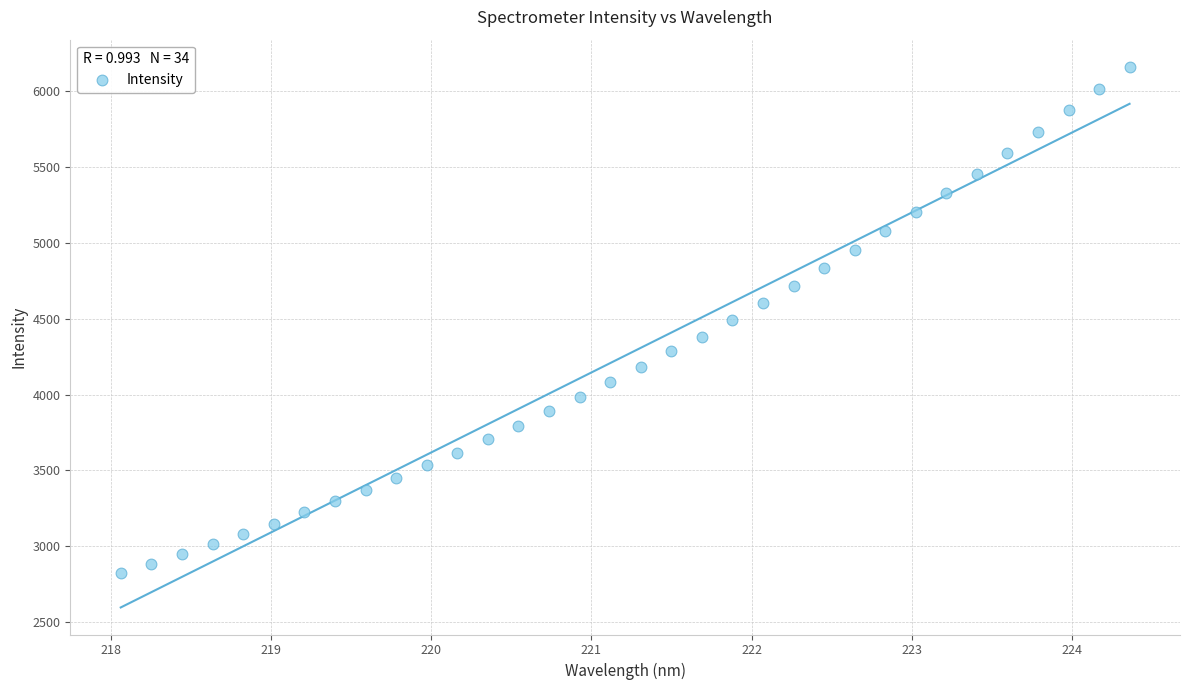

What is the range of X values (max minus min)?

6.3